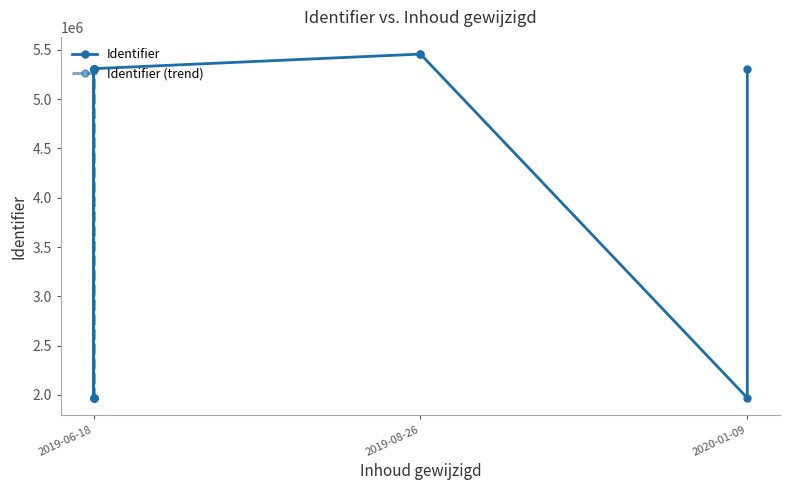

What is the label of the 7th point from the left?

2020-01-09